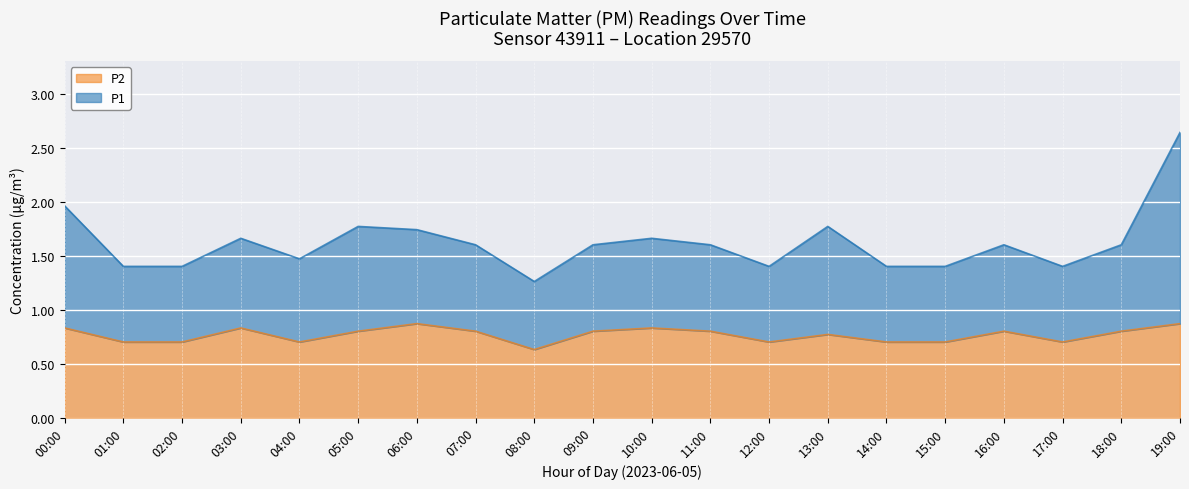

Which category has the lowest value across all series?

08:00